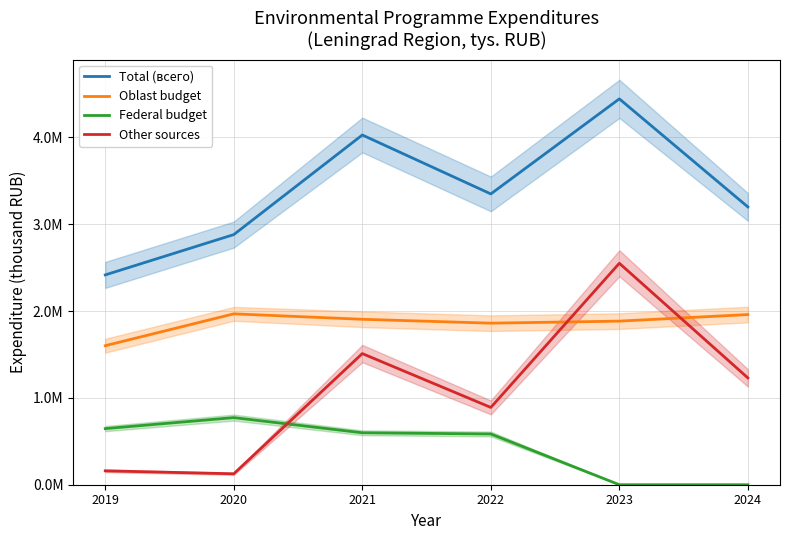

Where does the Other sources series first go above 1230000?

2021